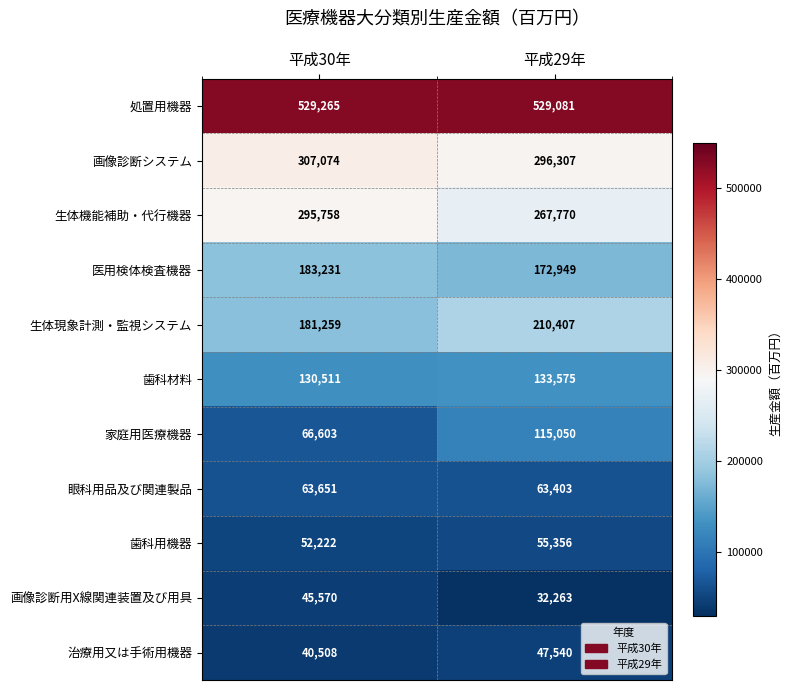

Which series changed the most between 平成30年 and 平成29年?

家庭用医療機器